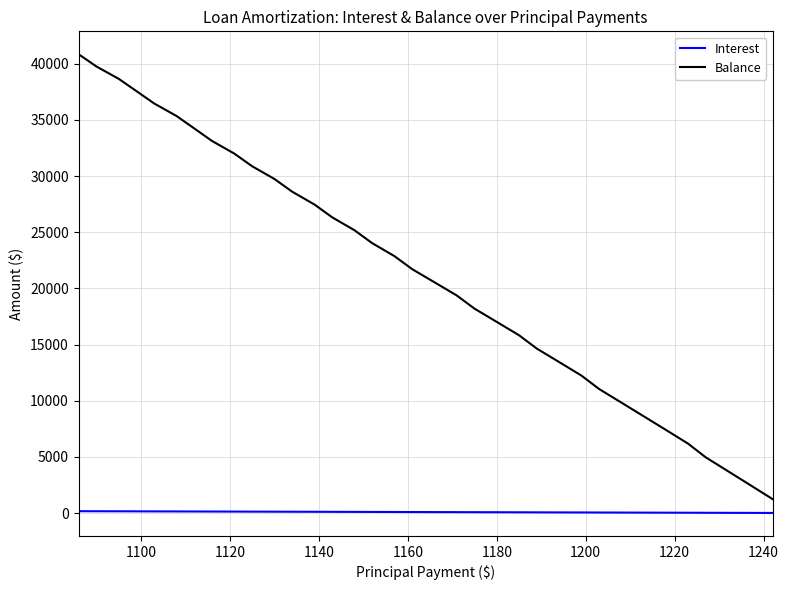

Which series has the largest total across all categories?

Balance